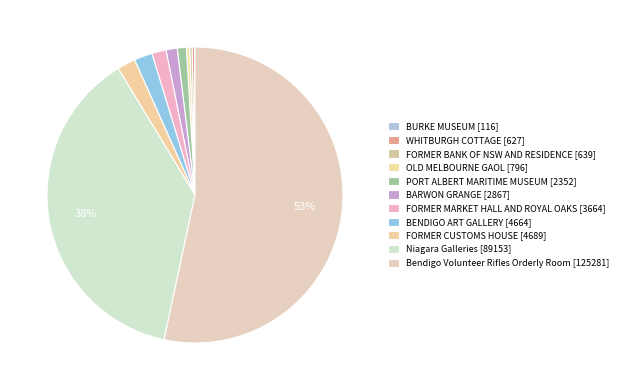

To the nearest percent, what percentage of the pie is PORT ALBERT MARITIME MUSEUM?

1%